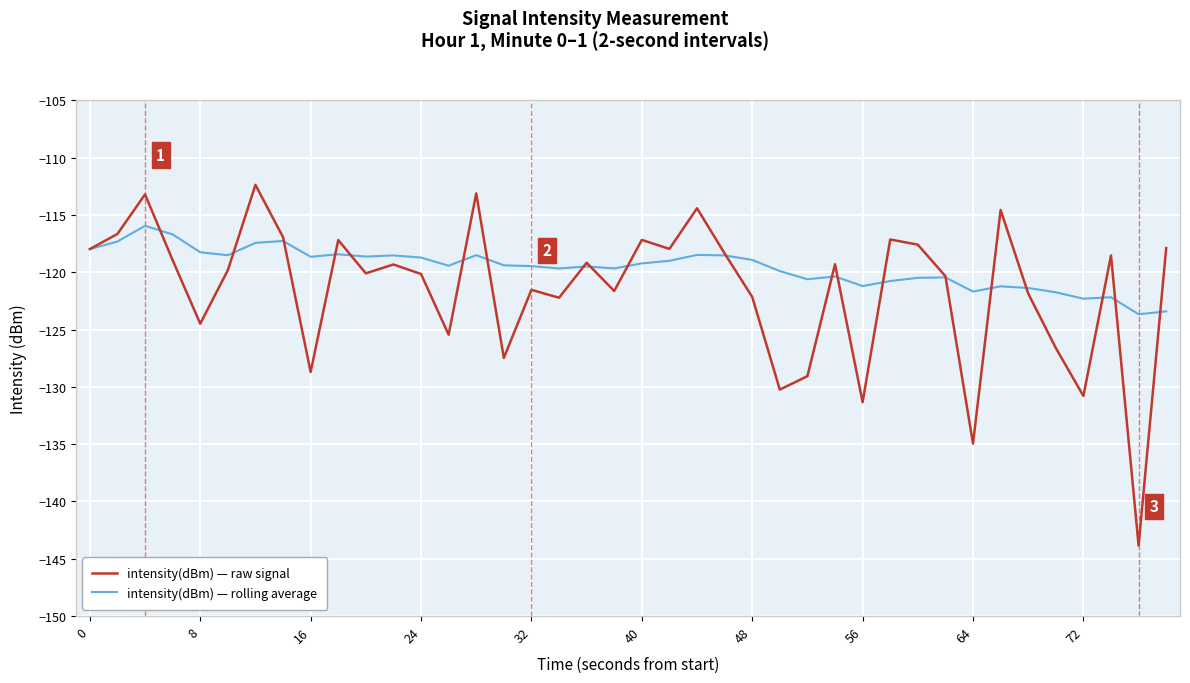

In intensity(dBm) — rolling average, how many points are lower than both neighbors (excluding endpoints)?

11